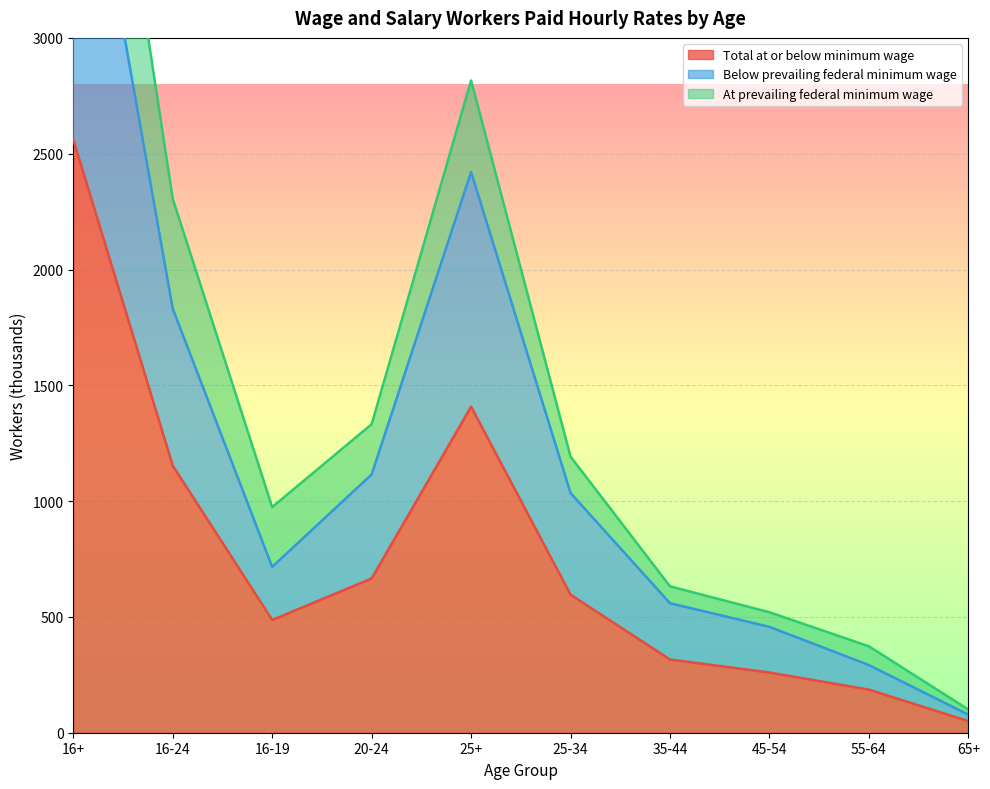

True or false: Below prevailing federal minimum wage has more than 1 points higher than both neighbors.

False